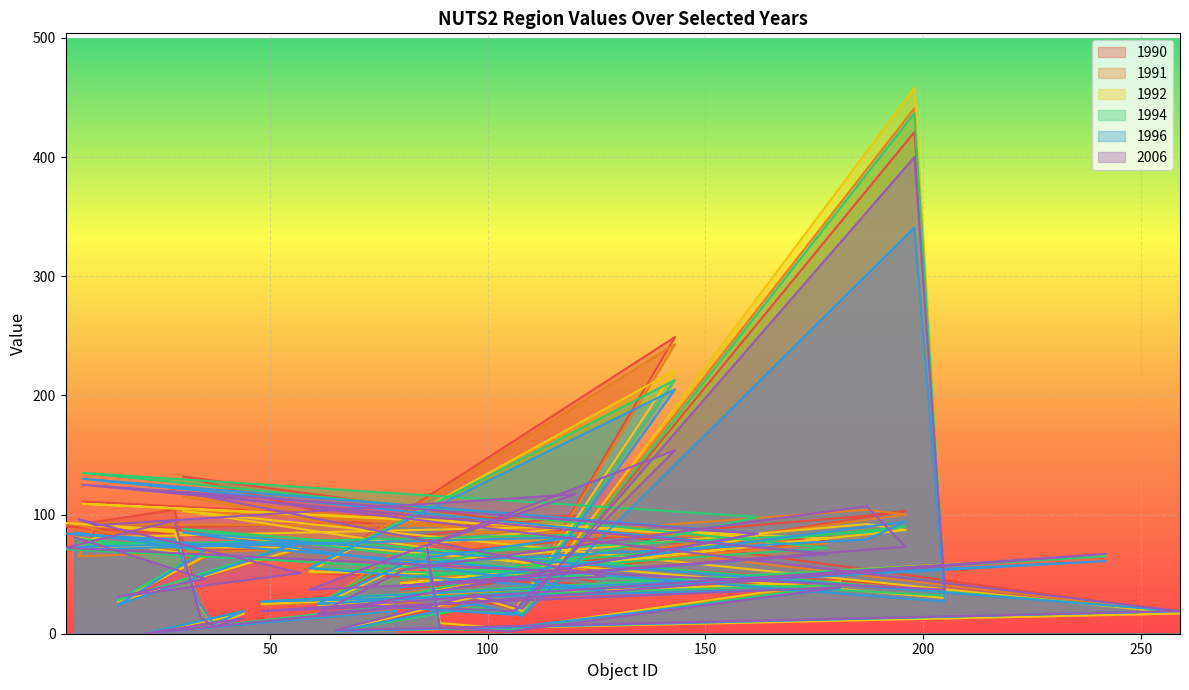

What is the value of the 1990 point at the 40th from the left?

19